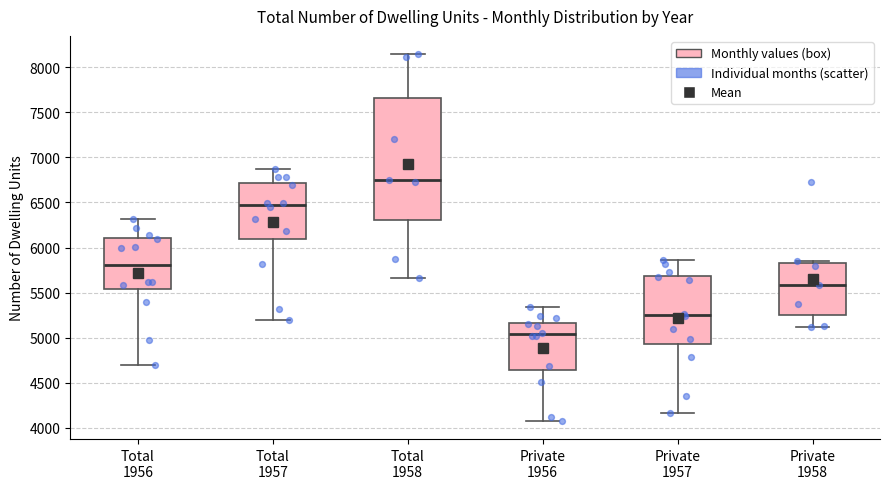

Comparing the boxes themselves (not the whiskers), which one is the tallest?

Total 1958